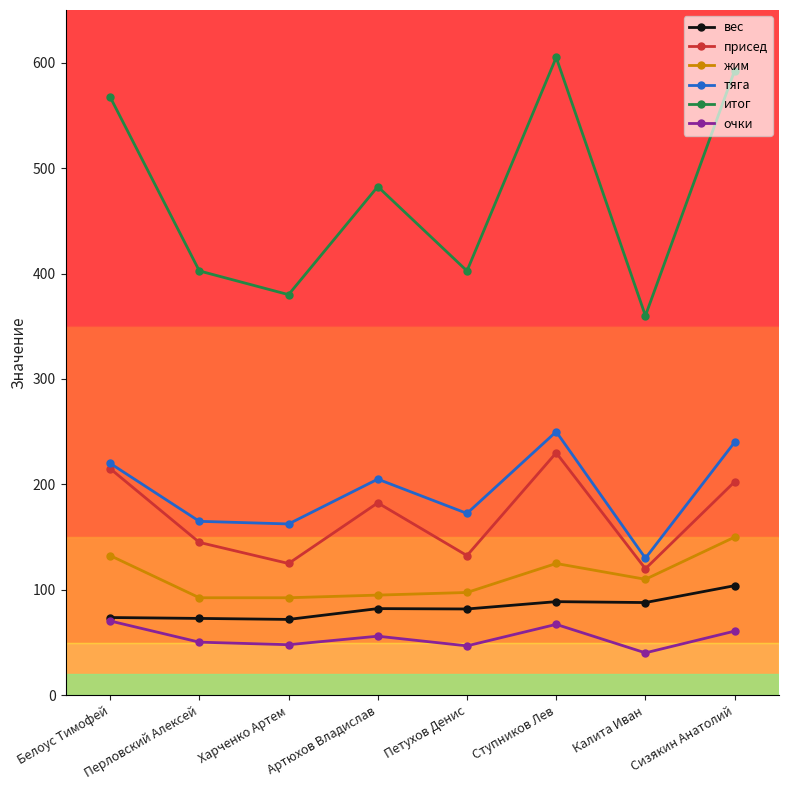

List the series in order of their peak value, lowest first.

очки, вес, жим, присед, тяга, итог